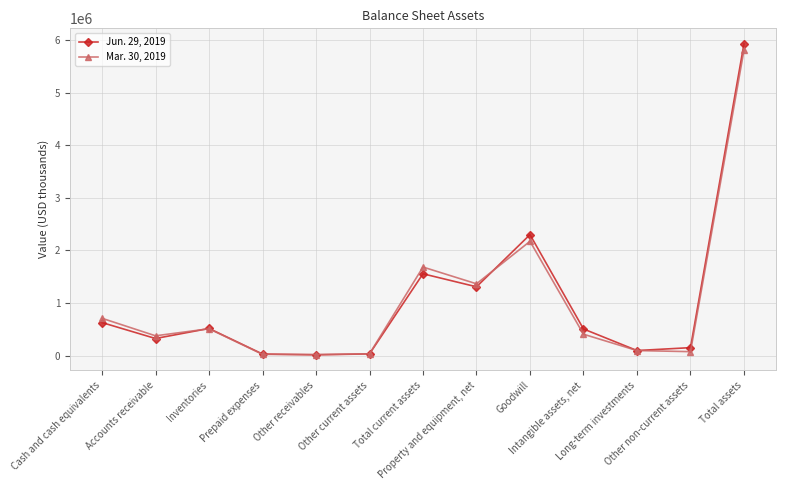

Read the Jun. 29, 2019 value at Total assets, to the nearest 10.

5926380